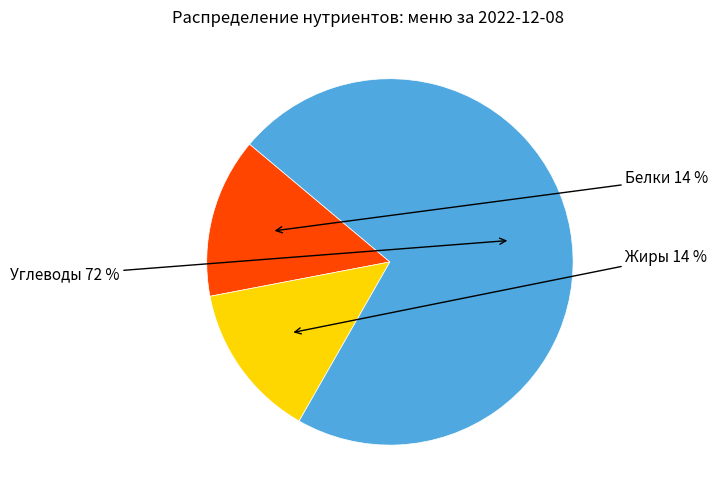

Does any single category account for the majority?

Yes